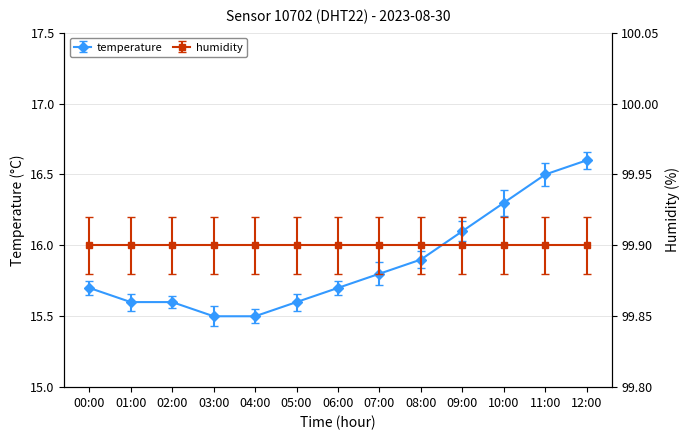

Is this an area chart (filled region under the line)?

No